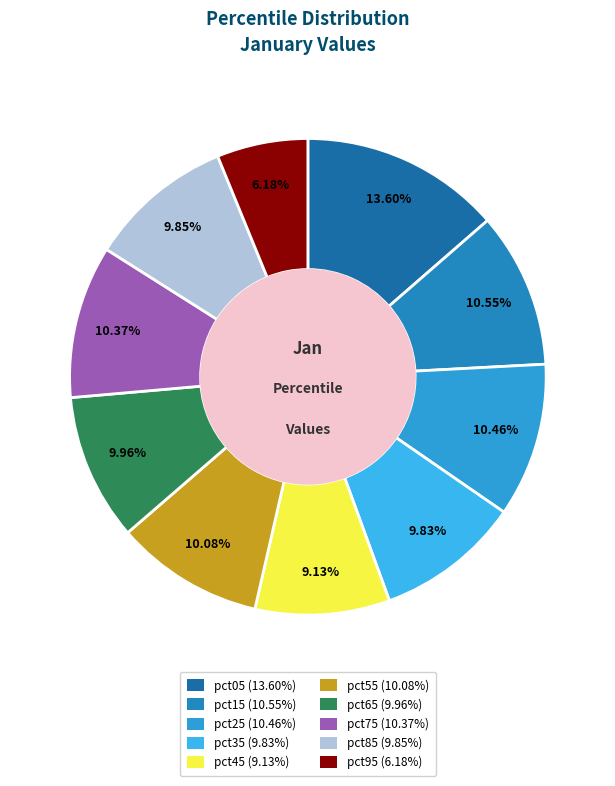

To the nearest percent, what is the average slice percentage?

10%